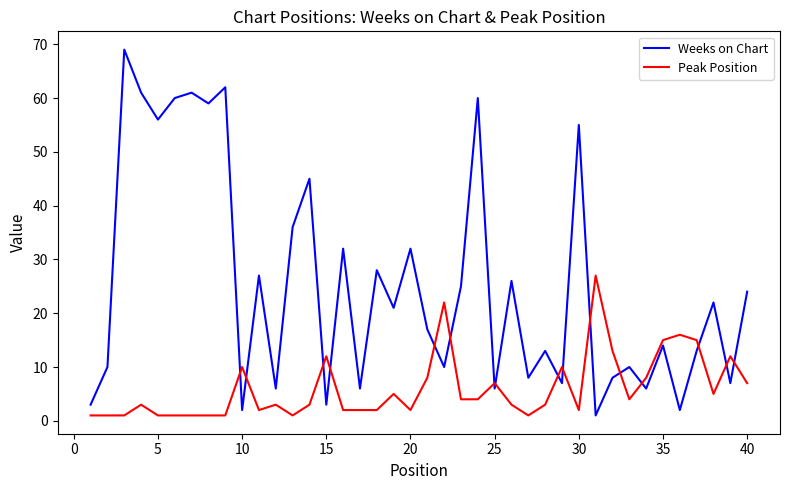

What is the difference between the maximum and minimum values in the Weeks on Chart series?

68